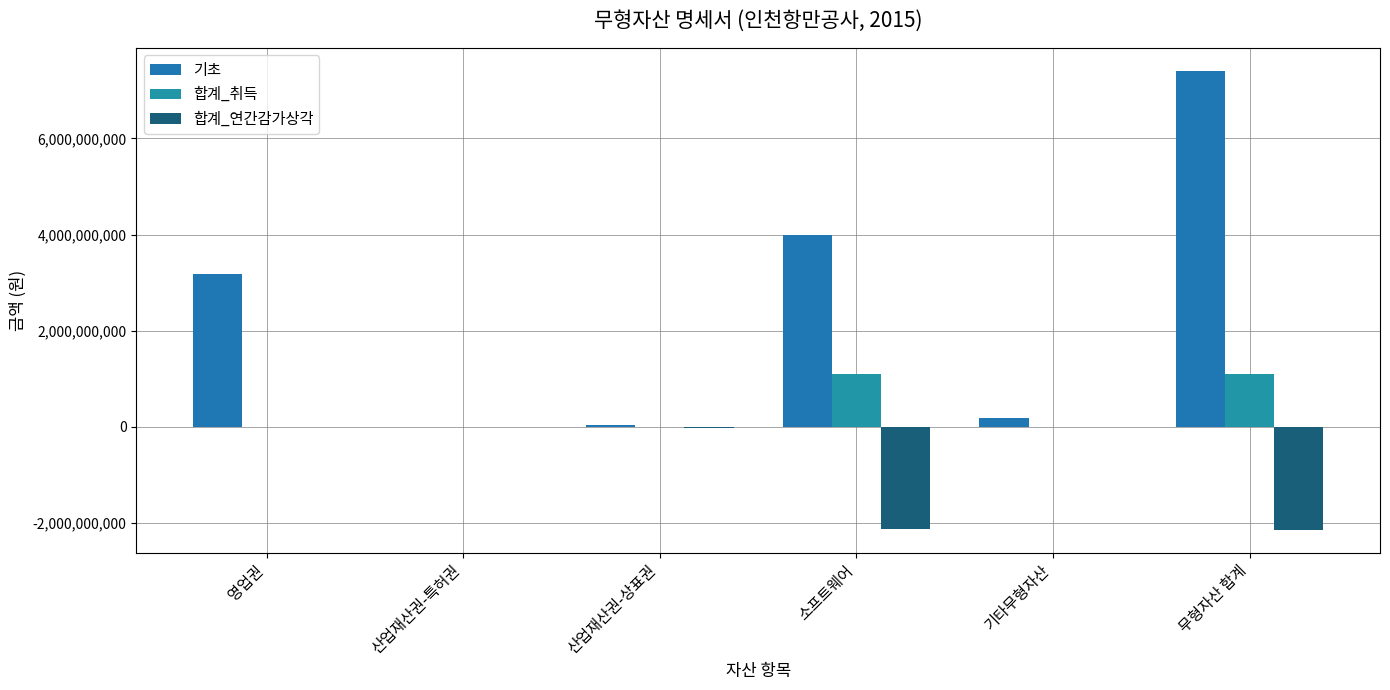

Are the bars grouped side by side (vs. stacked)?

Yes